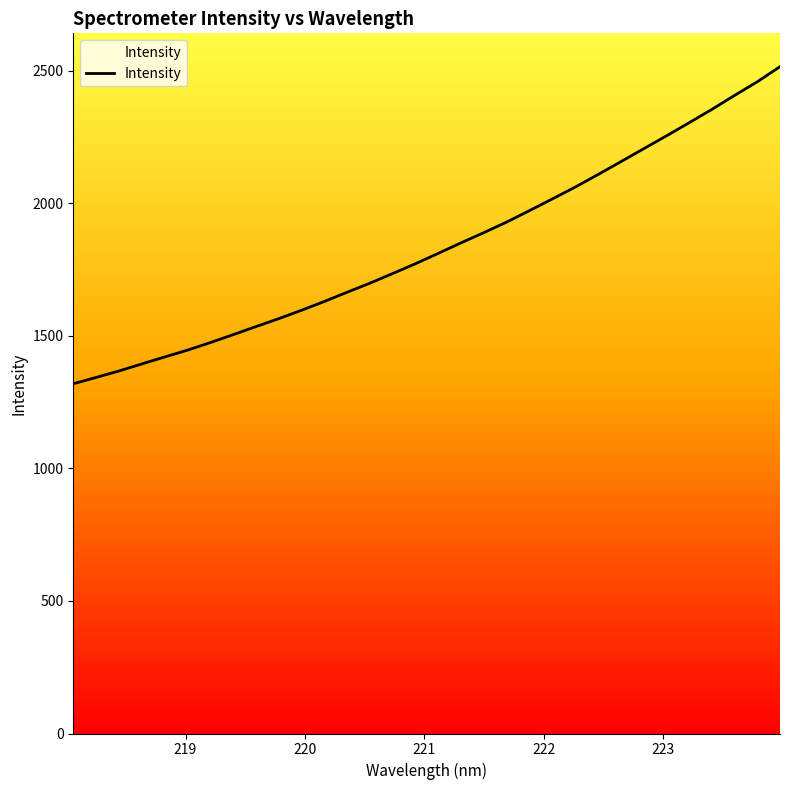

What is the smallest value displayed?

1319.0